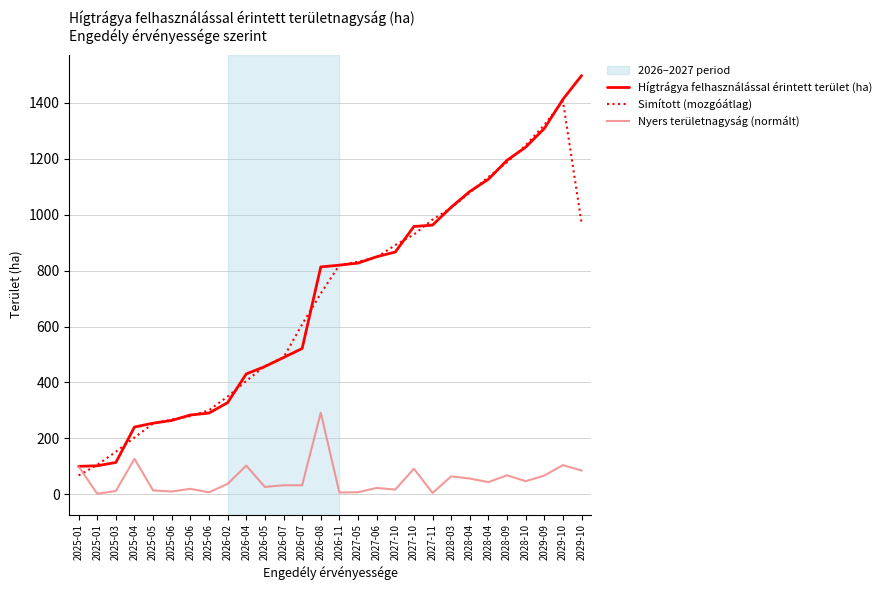

How many lines are shown in the chart?

3